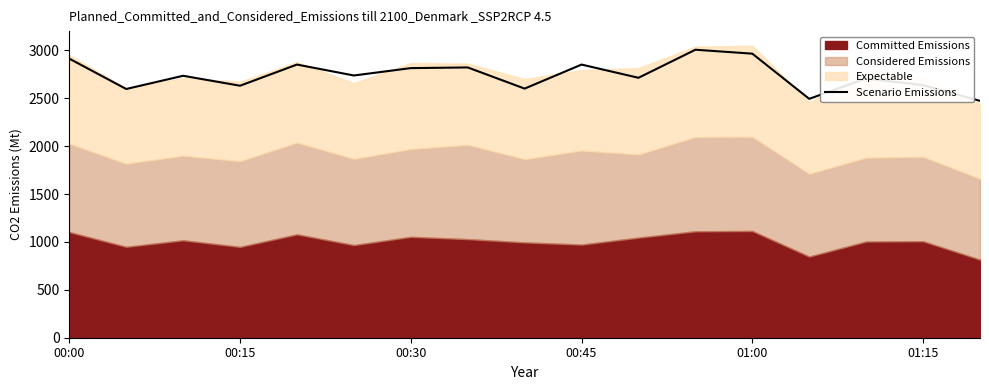

Is it true that Scenario Emissions equals 1509 at 01:00?

False